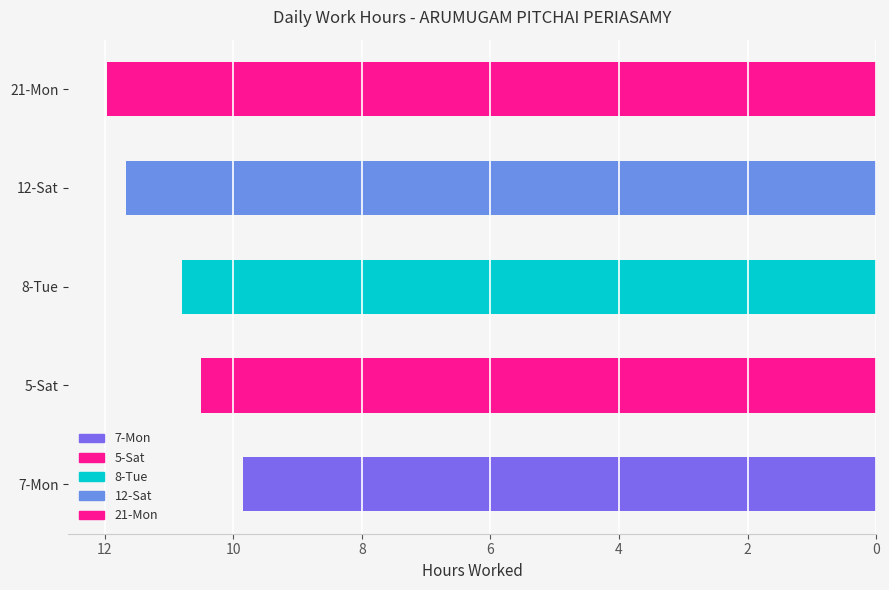

Approximately how many times larger is the value at 21-Mon compared to 12-Sat?

1.0